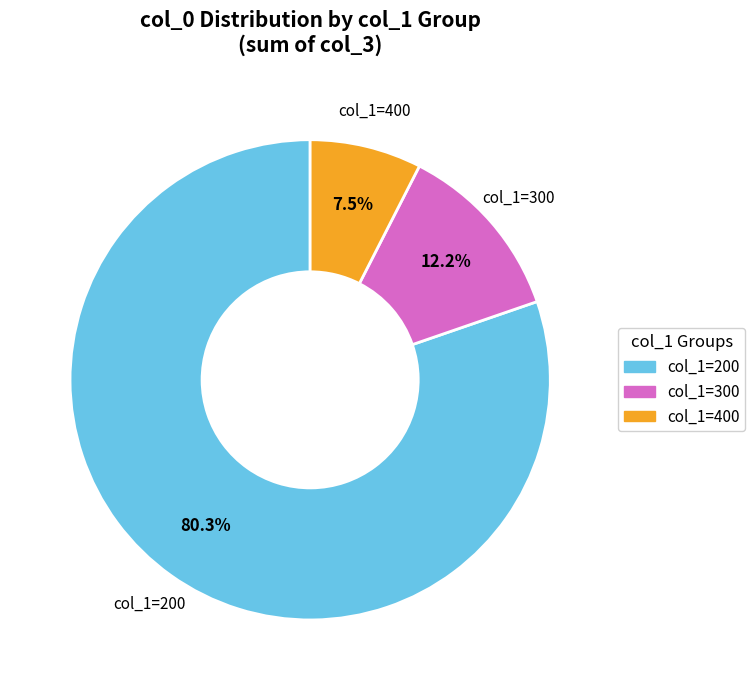

How many slices are in this pie chart?

3